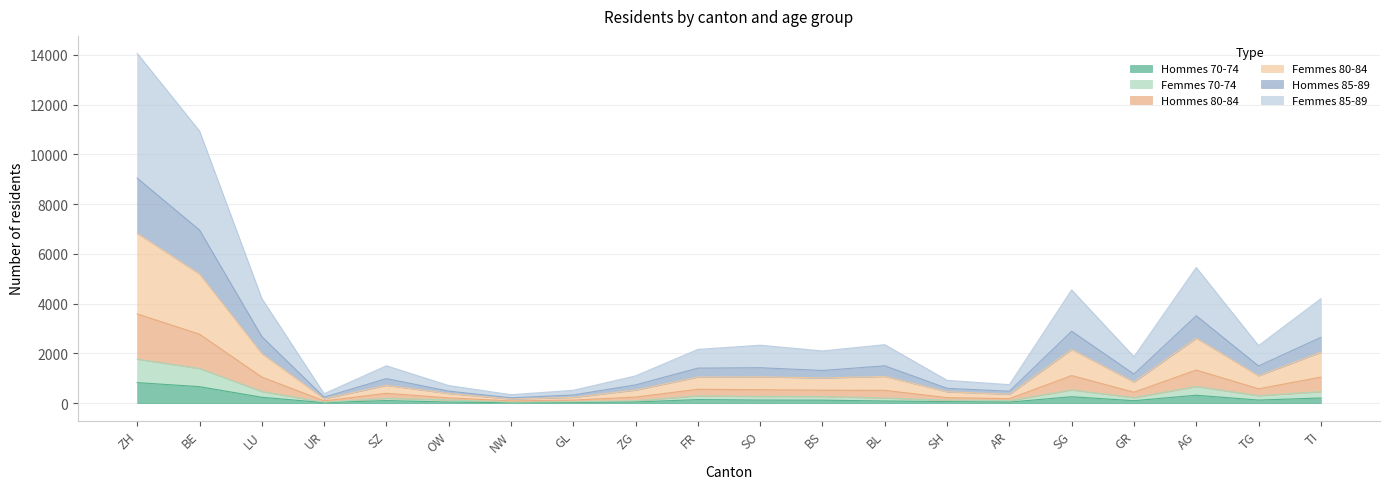

True or false: Hommes 85-89 has more than 1 interior local peaks.

True